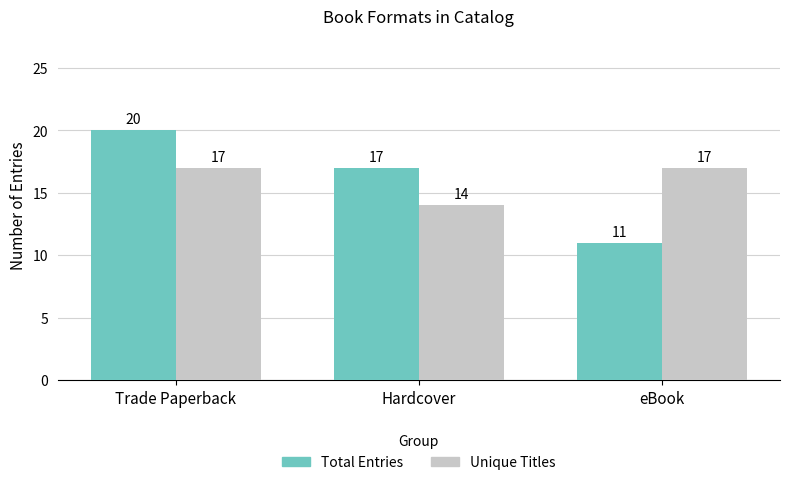

Reading left to right, list all the values displayed in this chart.

Total Entries: Trade Paperback=20	Hardcover=17	eBook=11
Unique Titles: Trade Paperback=17	Hardcover=14	eBook=17